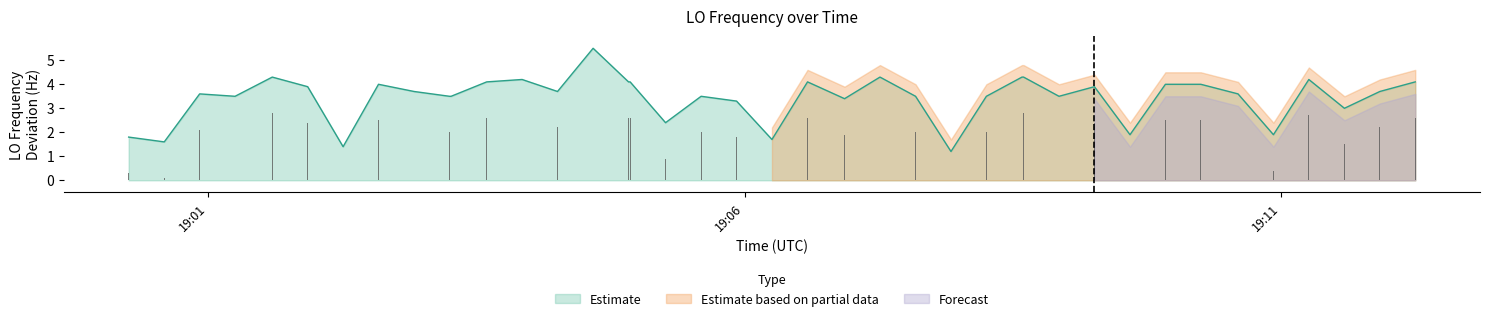

What is the difference between the second highest and minimum values?

3.1